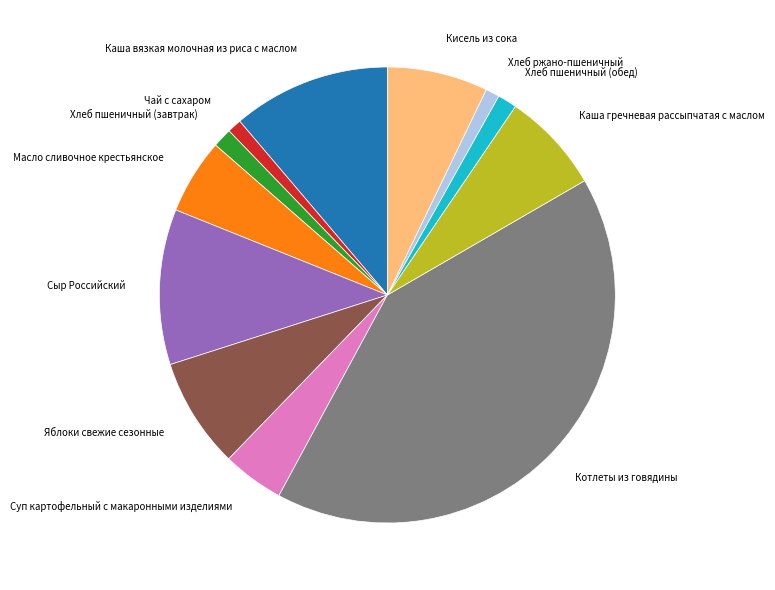

Which category has the biggest portion of the pie?

Котлеты из говядины